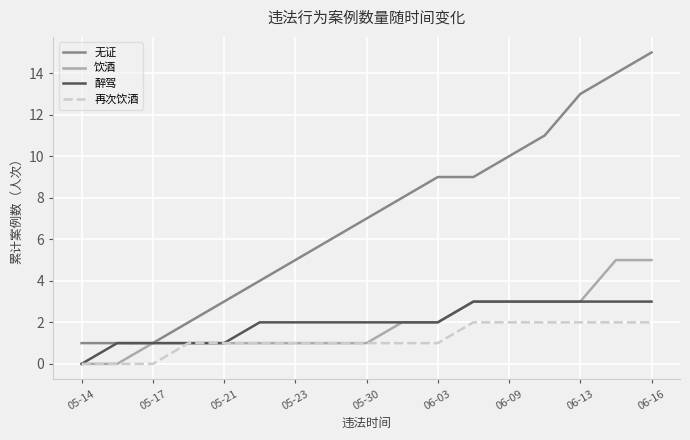

Which series has the widest spread of values?

无证